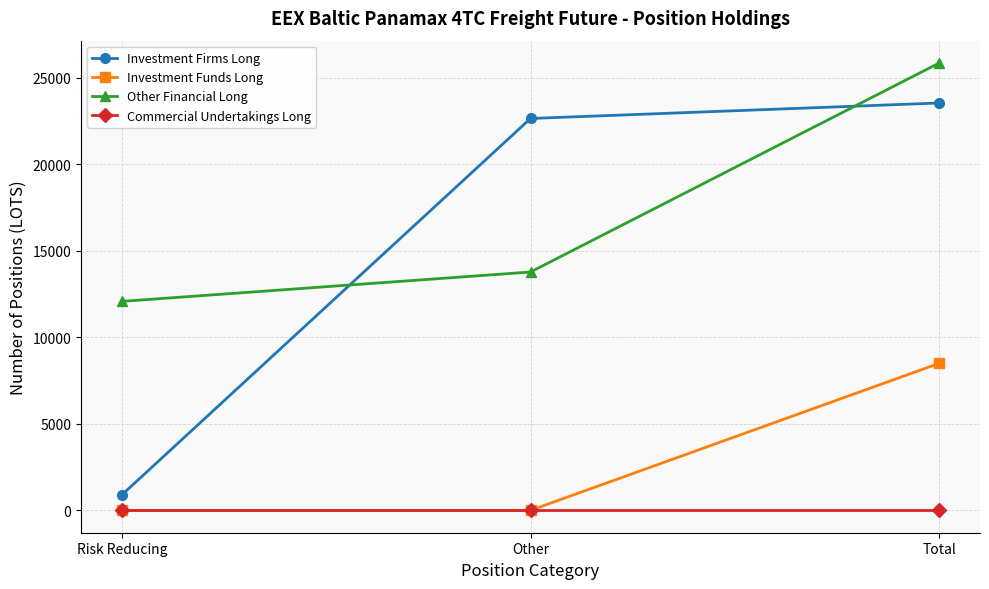

At which category is the sum across all series the highest?

Total